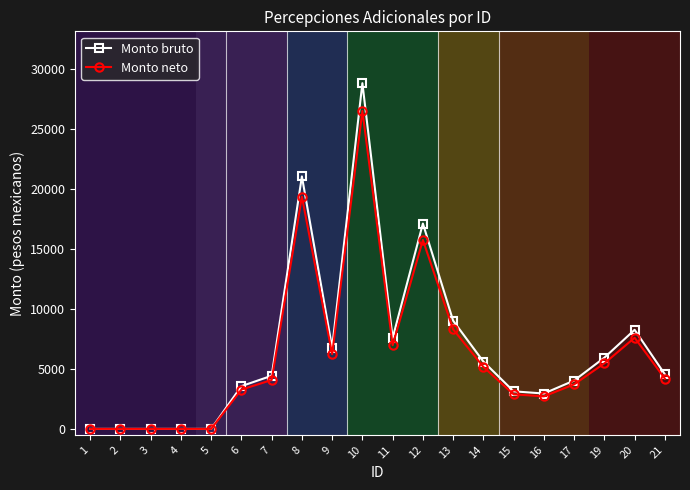

Rank the series by their average value, from lowest to highest.

Monto neto, Monto bruto